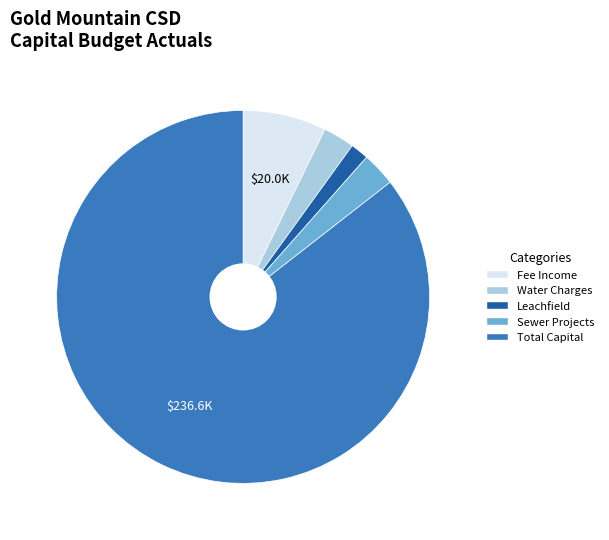

Combined, do Water Charges and Leachfield account for over 50%?

No